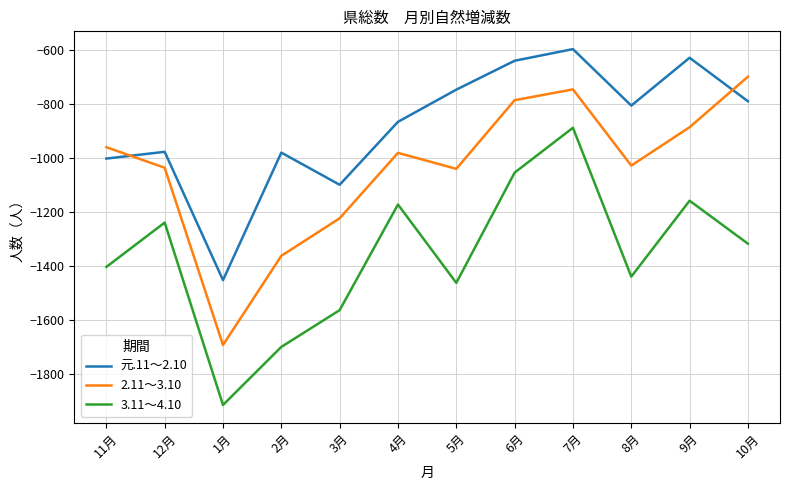

Where is the first local maximum for 2.11～3.10?

4月